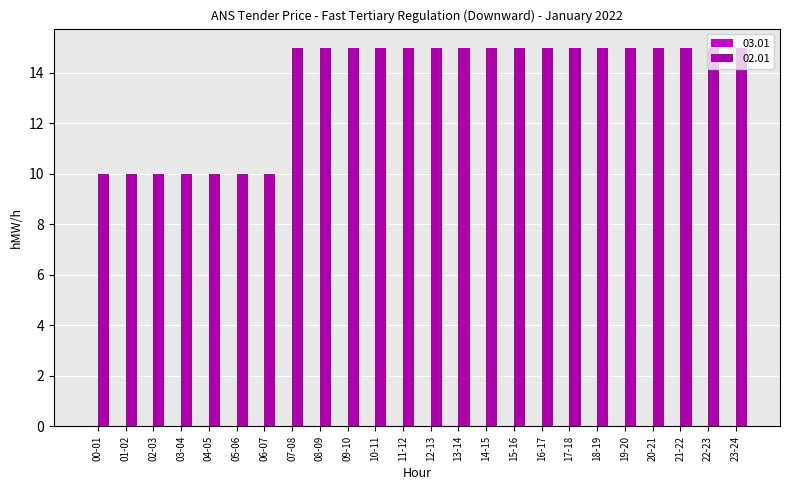

What position from the left is 19-20?

20